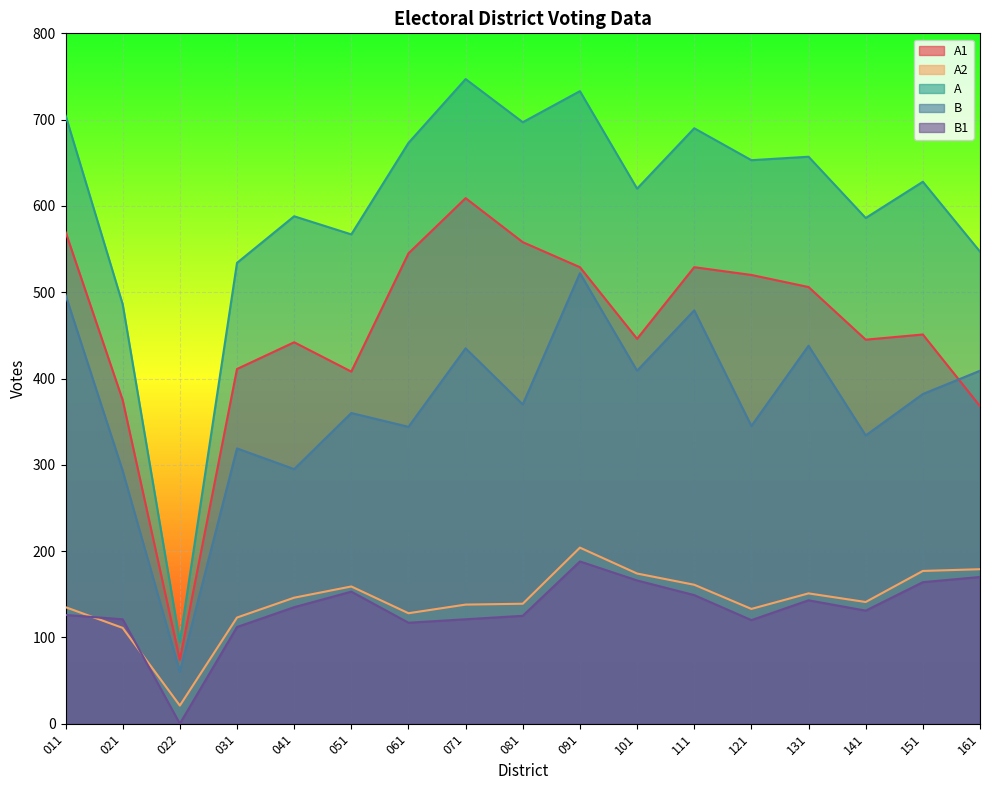

How many data points does each series have?

17